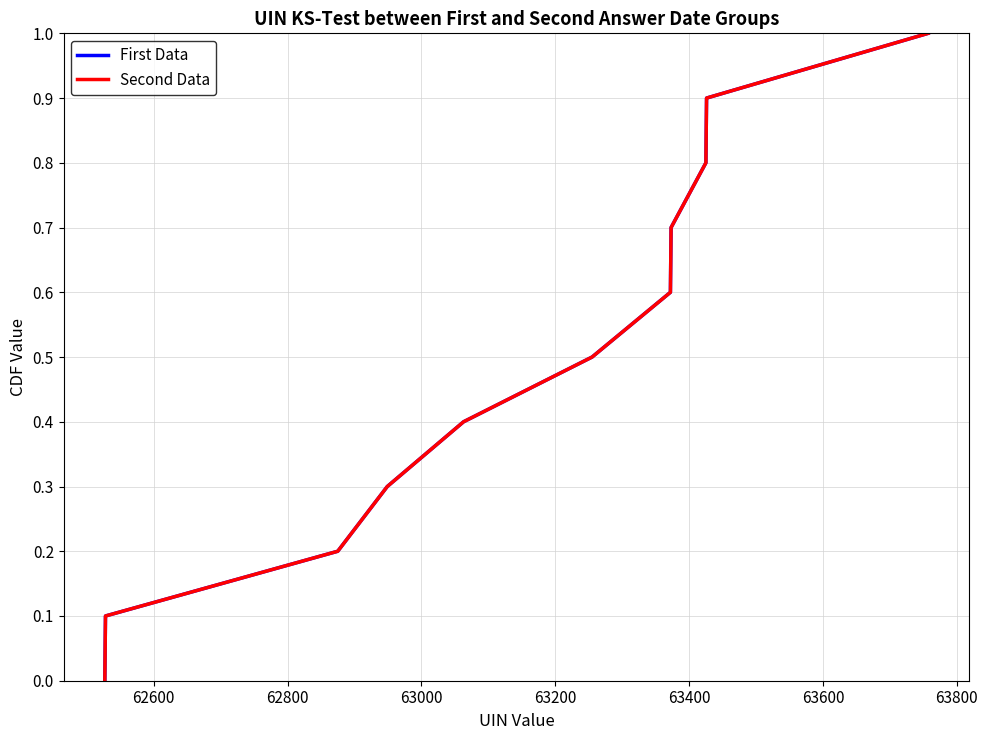

Does the chart have visible grid lines?

Yes